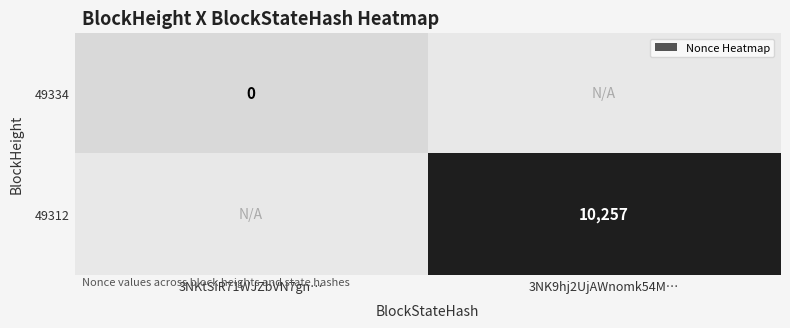

True or false: 49312 has a value of 10257 at 3NK9hj2UjAWnomk54M….

True